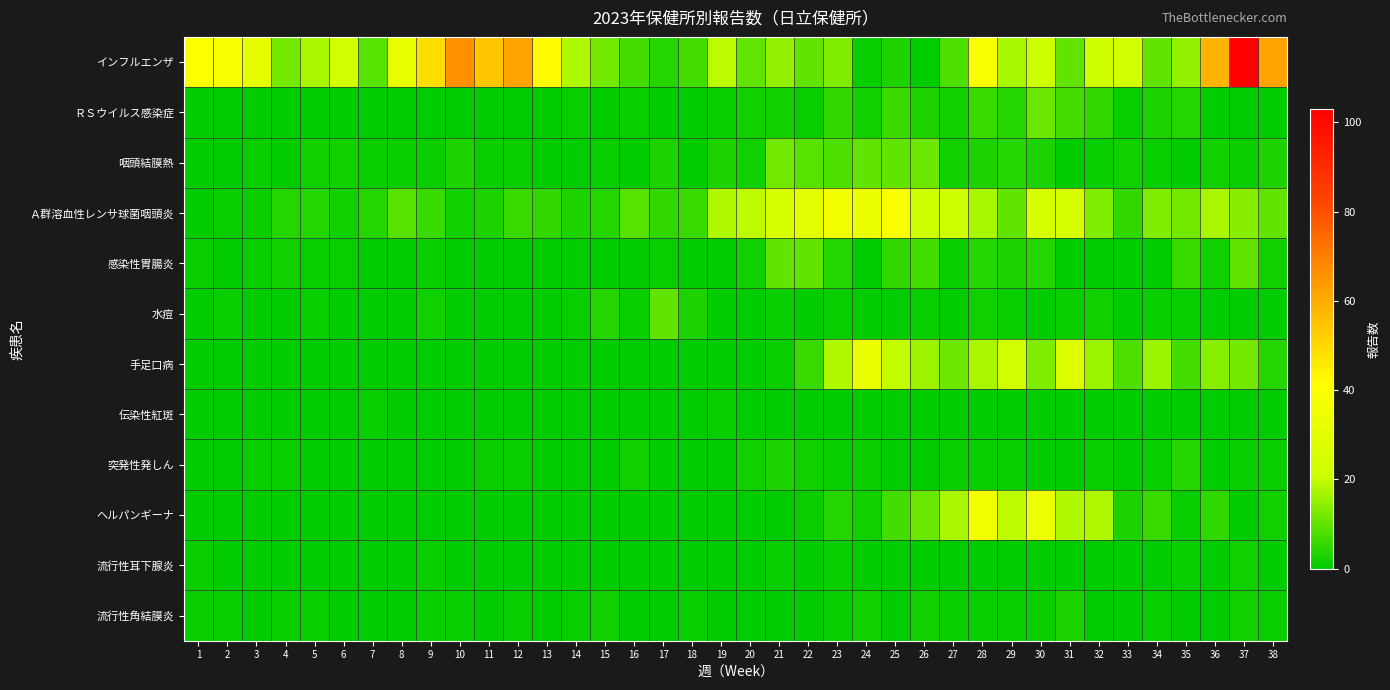

Which series has the largest total across all categories?

インフルエンザ